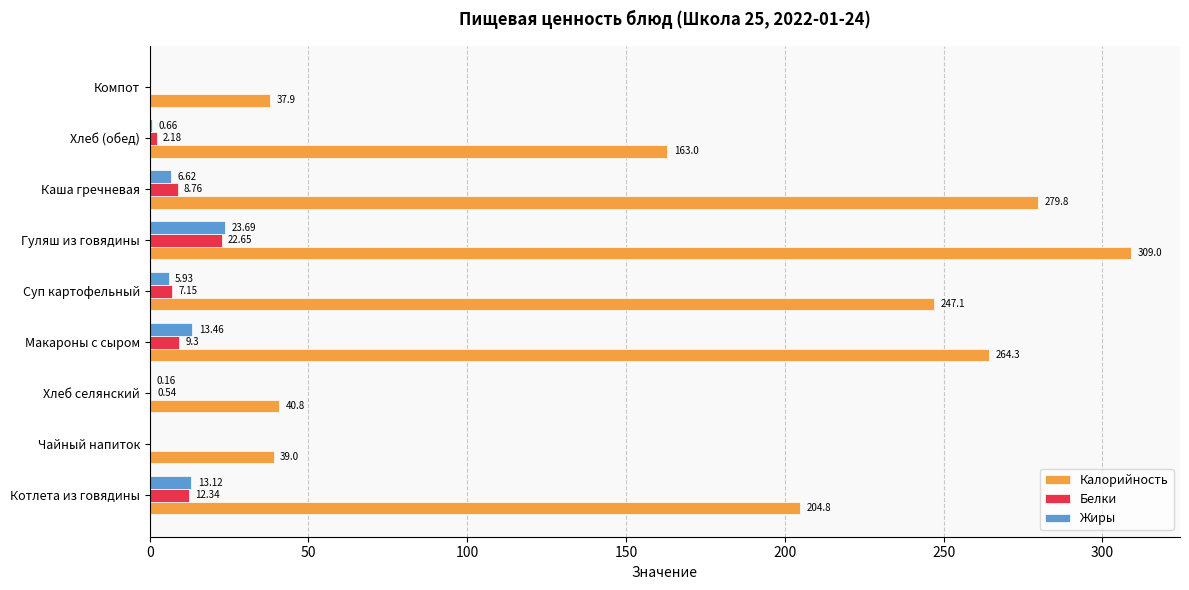

Which series changed the most between Суп картофельный and Компот?

Калорийность